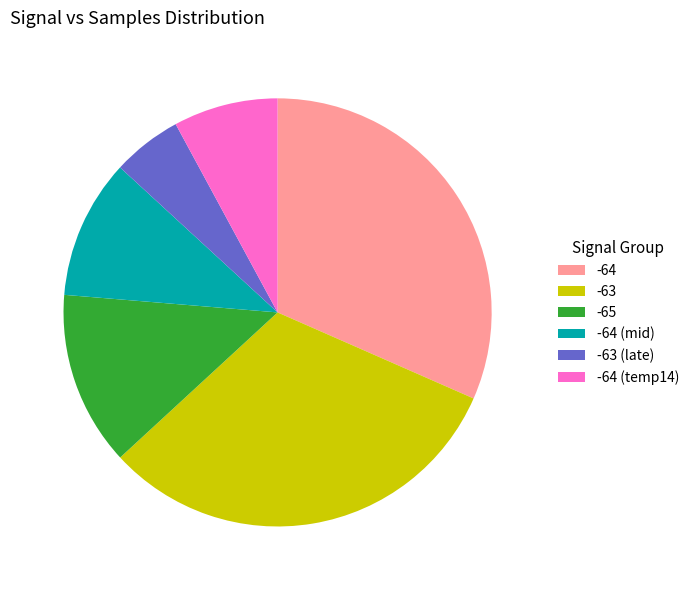

Which category has the smallest portion of the pie?

-63 (late)